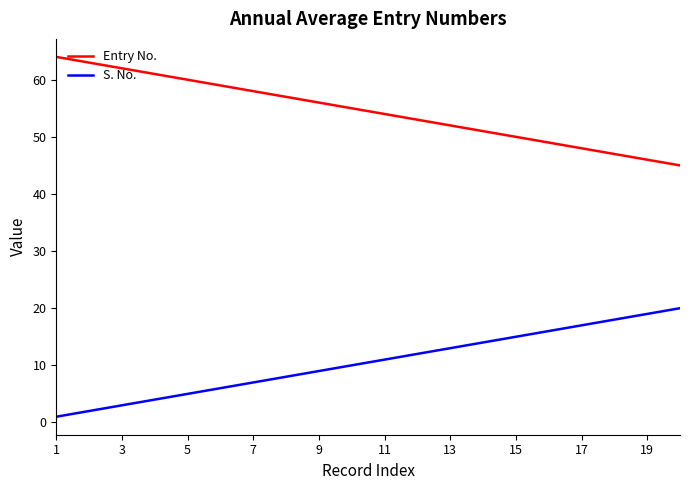

What is the minimum value for Entry No.?

45